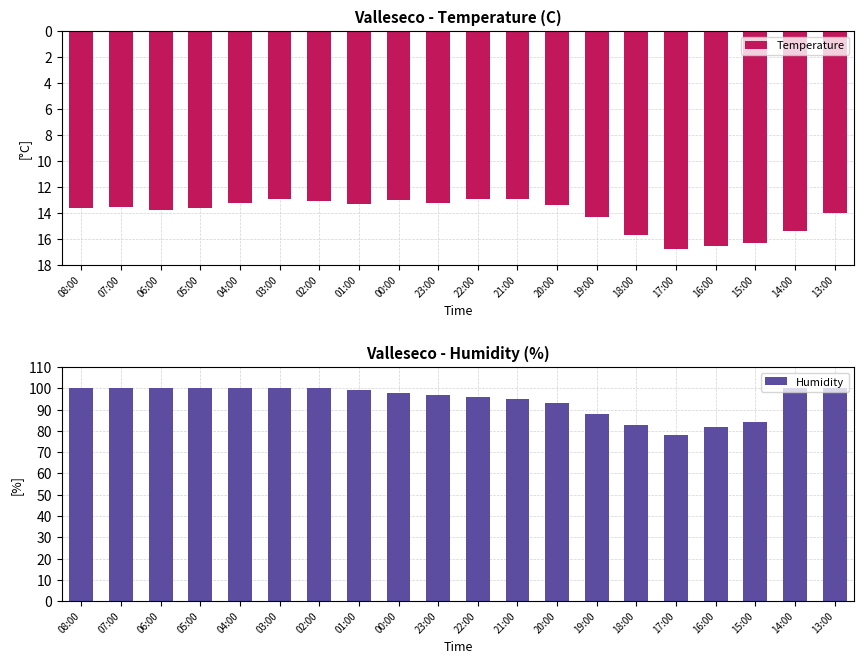

What is the value of the Humidity bar at the 16th from the left?

78